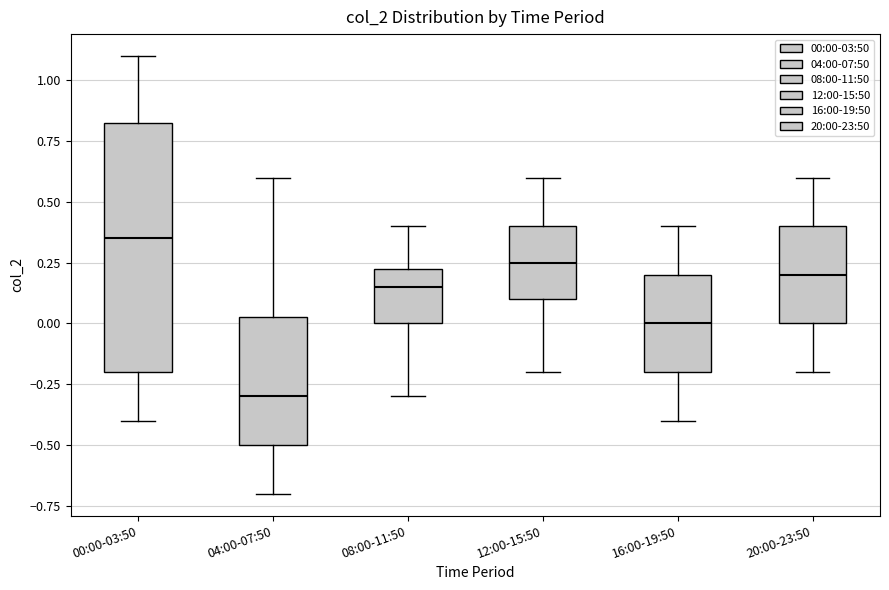

Where does the lower whisker of the box for 12:00-15:50 end on the y-axis? The values are not printed on the chart, so give them approximately, as read against the axis.

-0.20